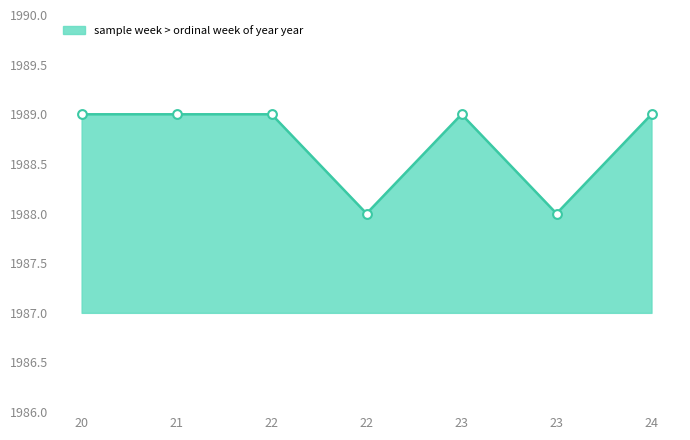

Between 20 and 23, which is larger?

20